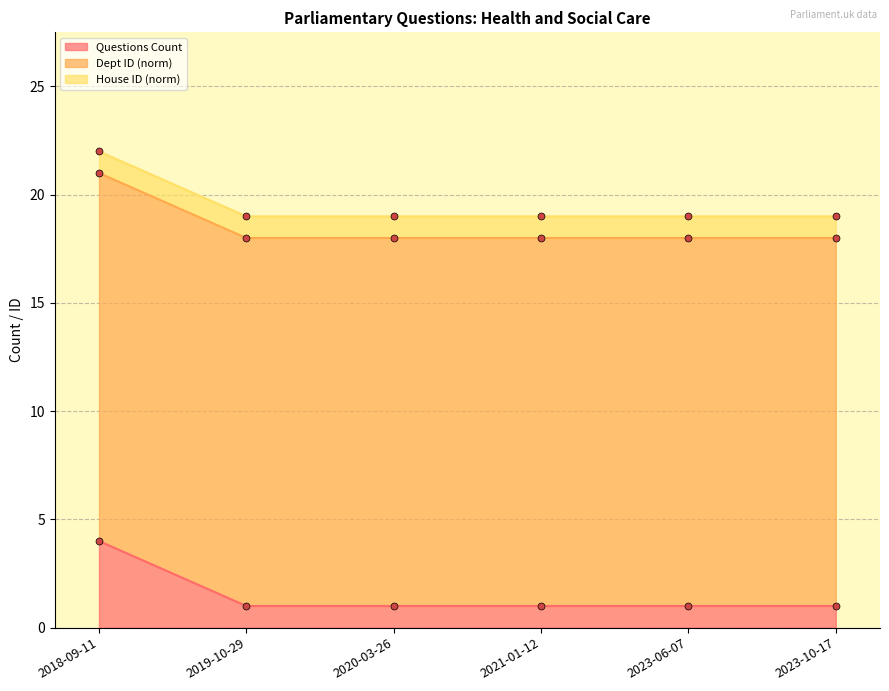

Rank the series at 2023-06-07 from highest to lowest value.

Dept ID (norm), Questions Count, House ID (norm)